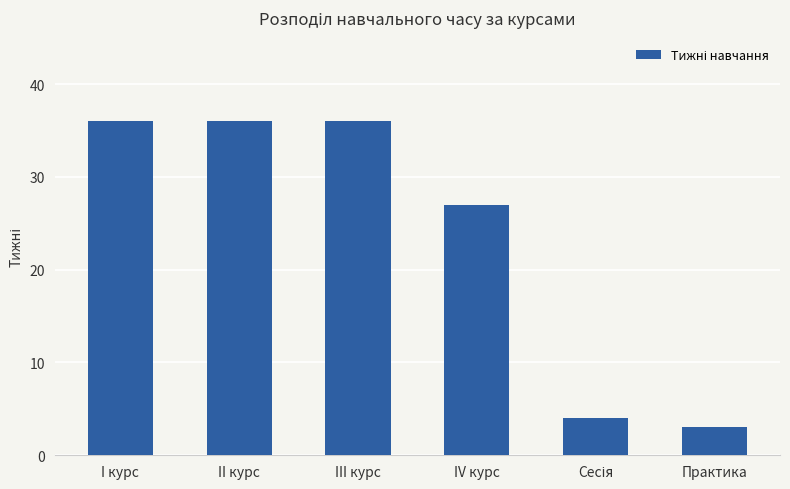

Reading left to right, extract all data points from this chart.

36	36	36	27	4	3